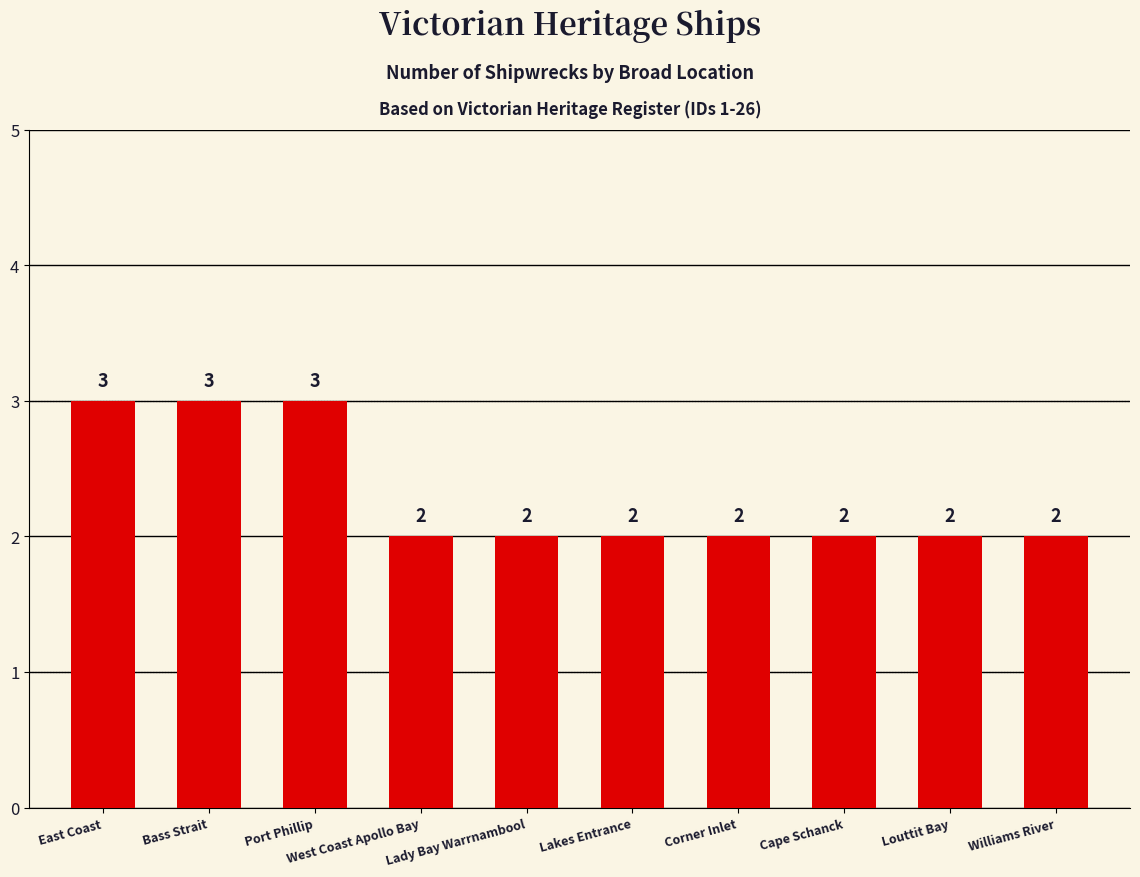

What is the greatest value displayed?

3